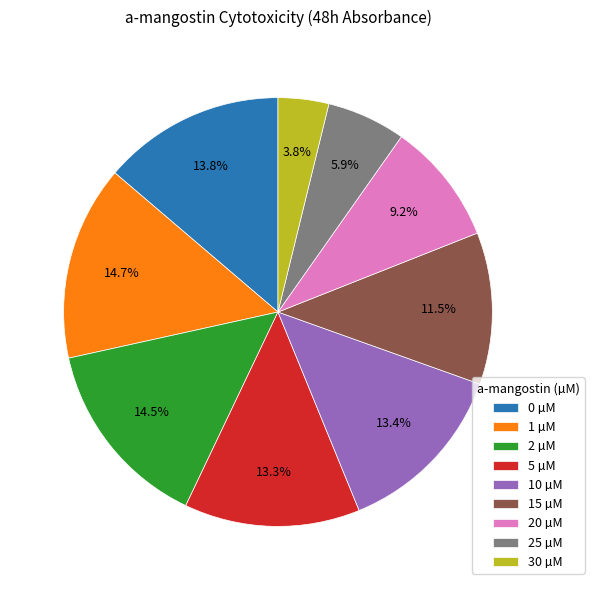

How many segments does this pie chart have?

9